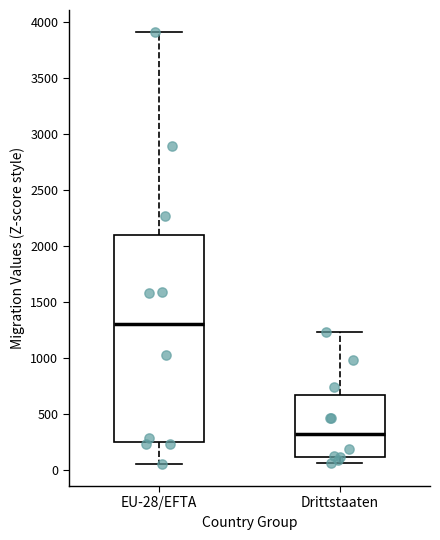

Reading left to right, transcribe this box plot: for each box, give where its median line is, the range the box spans, and where its two whiskers end, as read against the y-axis. The values are not printed on the chart, so give them approximately, as read against the axis.

EU-28/EFTA: median 1300, box 250 to 2100, whiskers 50 to 3900
Drittstaaten: median 300, box 100 to 650, whiskers 50 to 1250